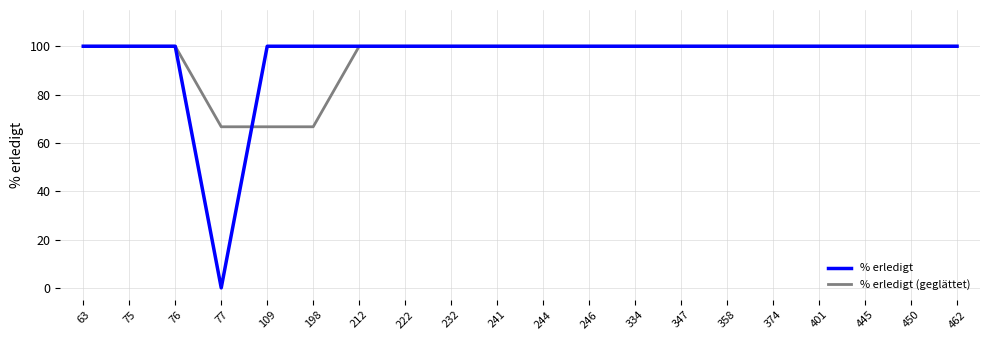

The value of % erledigt at 374 is 178.0. True or false?

False